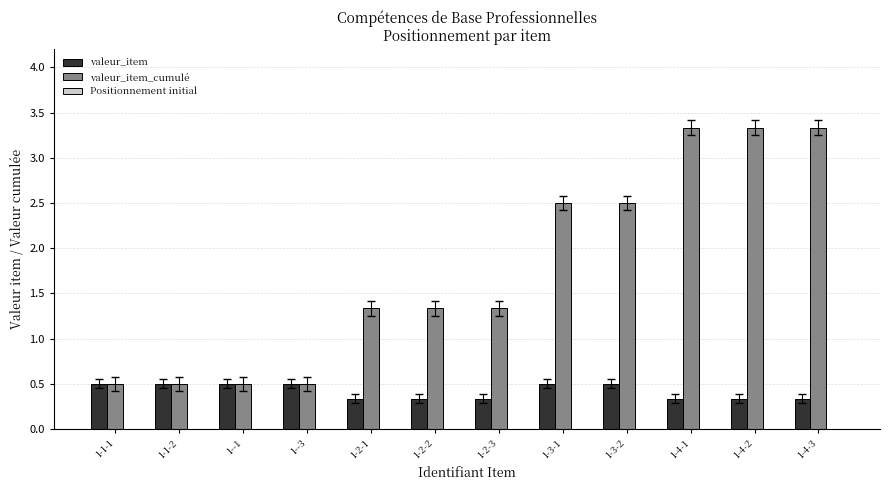

What position from the right is 1-4-3?

1